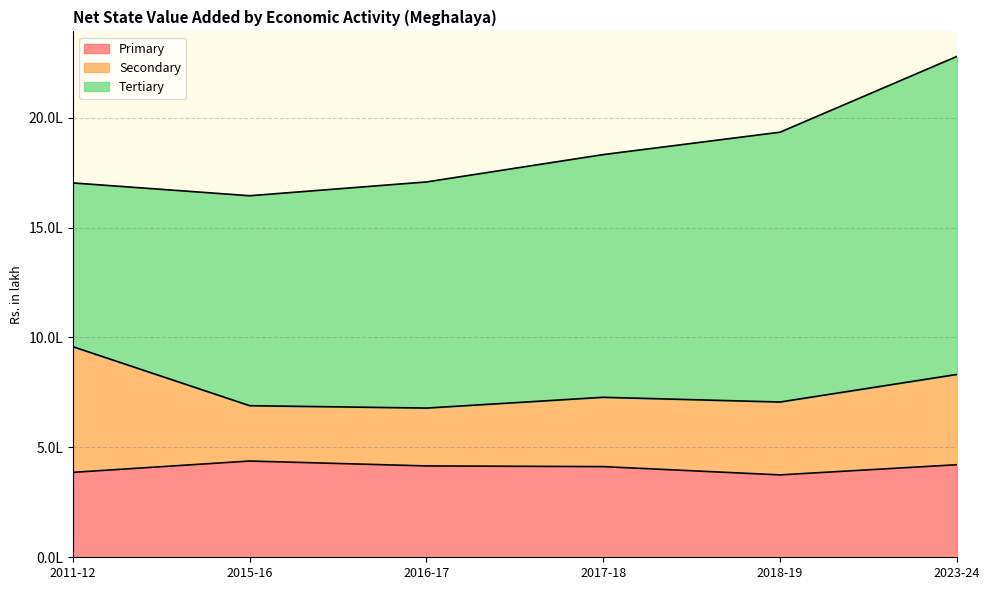

The Primary series shows 412486.0 at 2017-18. True or false?

True